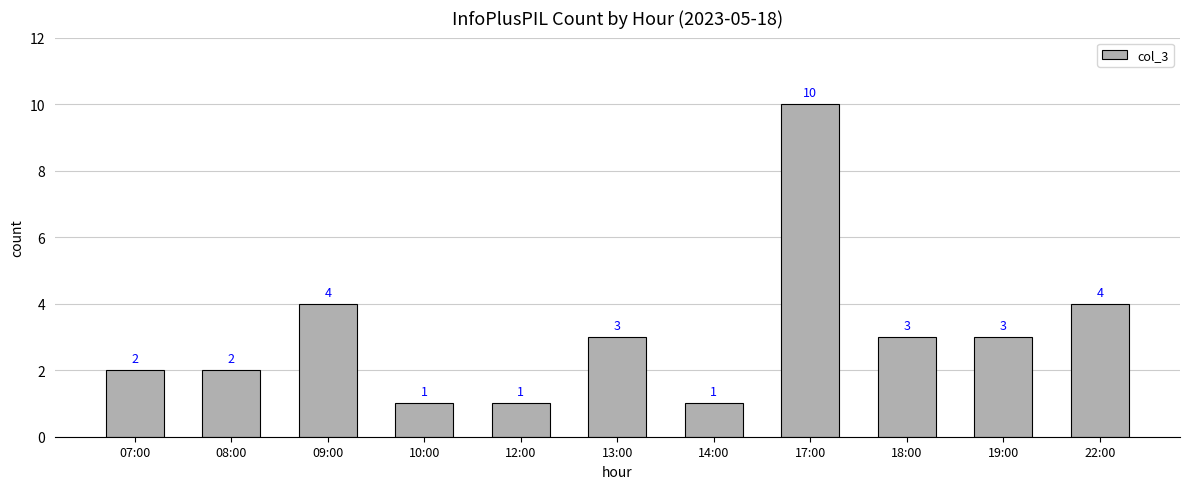

What is the smallest value displayed?

1